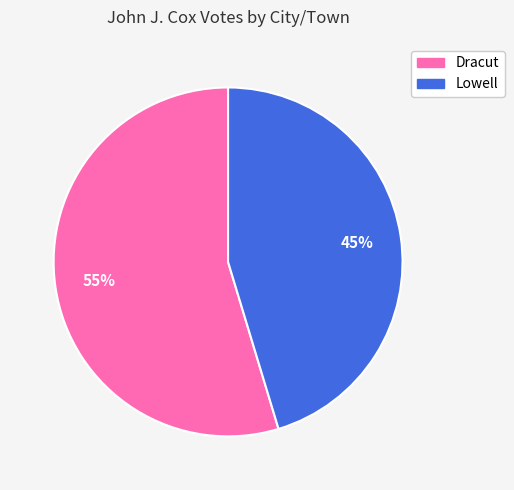

True or false: Dracut accounts for 55% of the total.

True